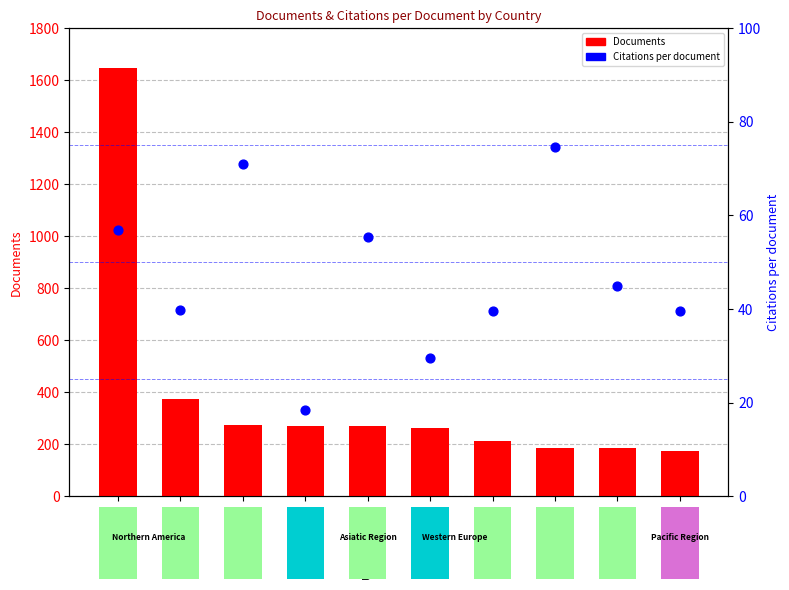

At how many categories does at least one series exceed 1302?

1